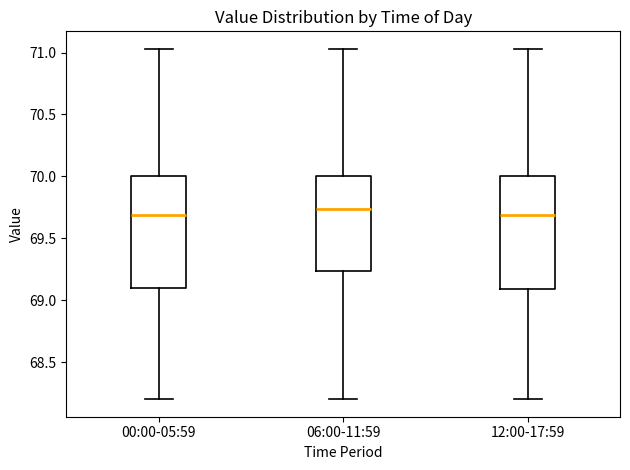

Reading left to right, transcribe this box plot: for each box, give where its median line is, the range the box spans, and where its two whiskers end, as read against the y-axis. The values are not printed on the chart, so give them approximately, as read against the axis.

00:00-05:59: median 69.70, box 69.10 to 70.00, whiskers 68.20 to 71.05
06:00-11:59: median 69.75, box 69.25 to 70.00, whiskers 68.20 to 71.05
12:00-17:59: median 69.70, box 69.10 to 70.00, whiskers 68.20 to 71.05